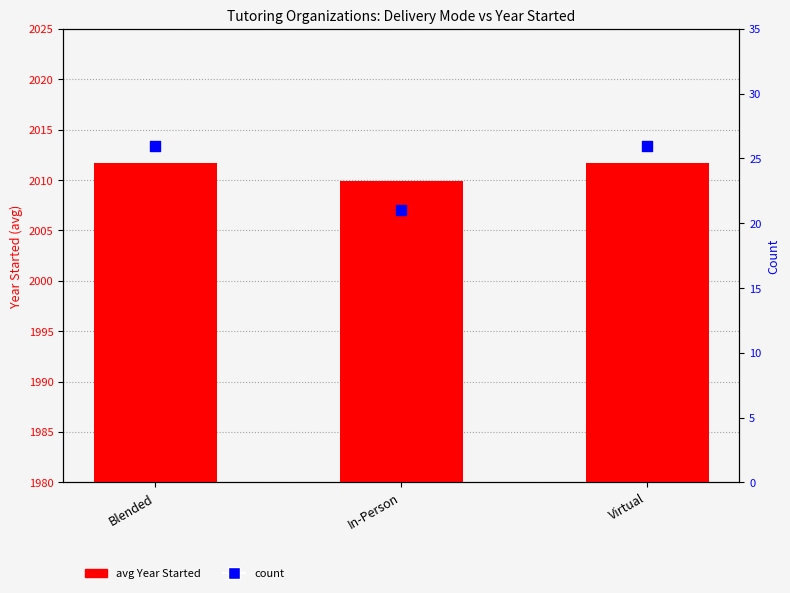

At which category is the sum across all series the highest?

Blended